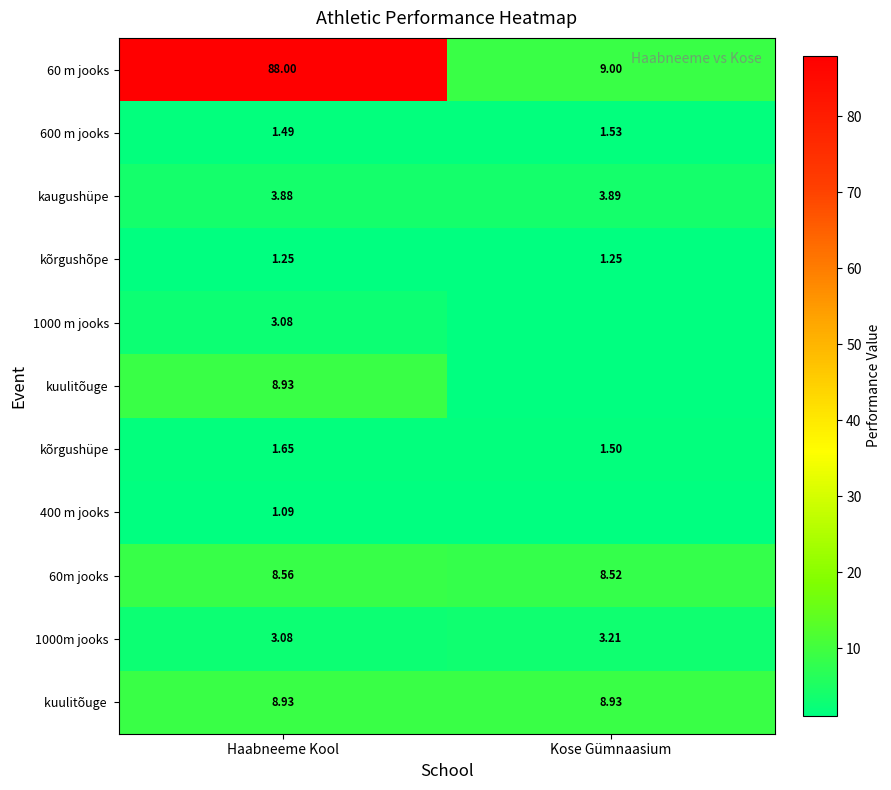

At which label is kõrgushüpe closest to 1?

Kose Gümnaasium